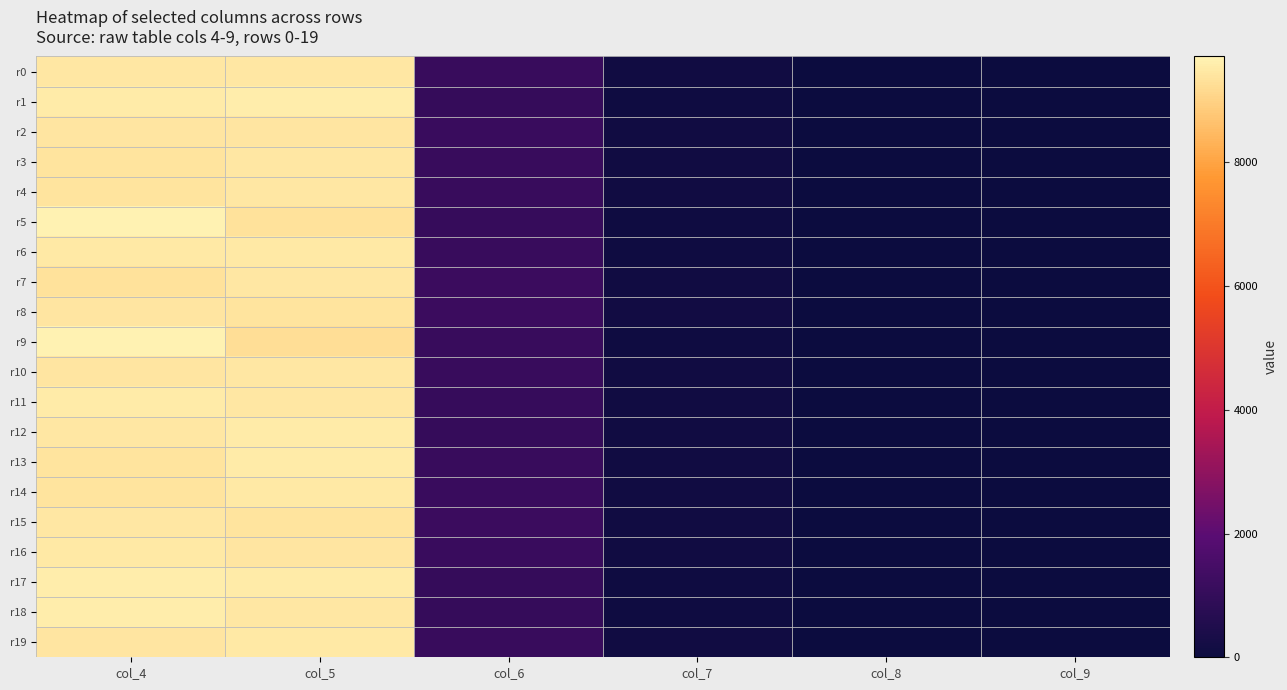

Rank the series by their maximum value, from lowest to highest.

r8, r2, r10, r7, r4, r0, r15, r3, r6, r19, r14, r16, r12, r11, r13, r17, r1, r18, r9, r5